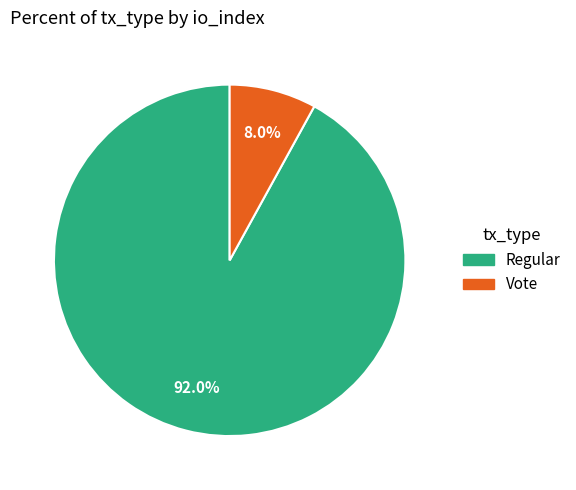

Does any single category account for the majority?

Yes